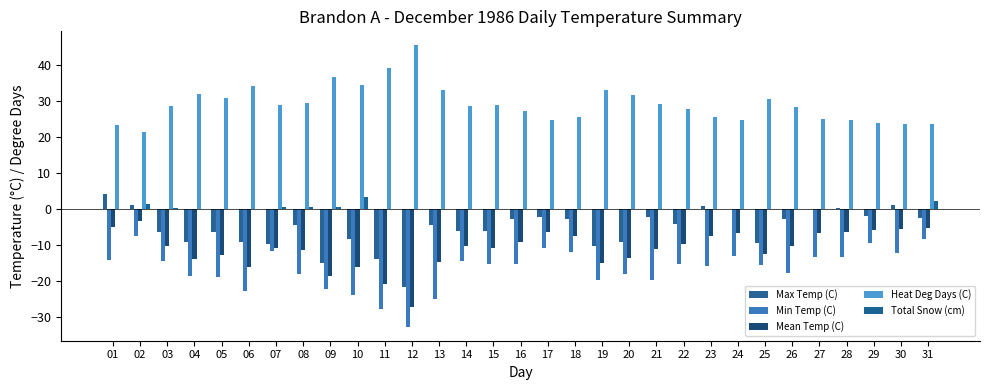

Are the bars grouped side by side (vs. stacked)?

Yes